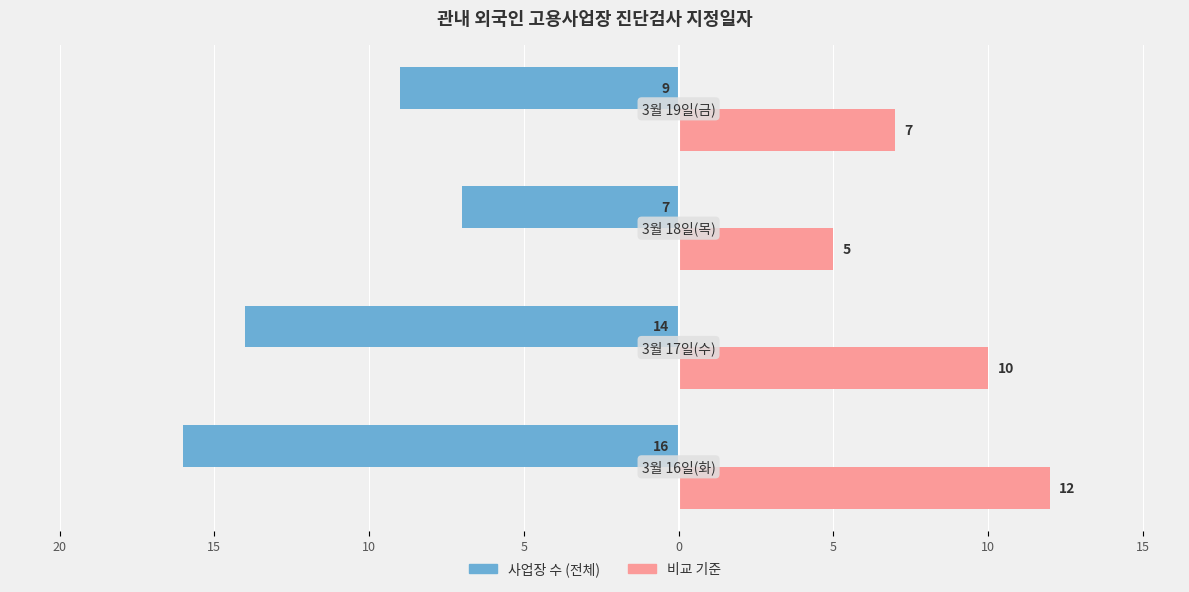

Reading right to left, what are all the values shown in this chart?

사업장 수 (전체): -9	-7	-14	-16
비교 기준: 7	5	10	12